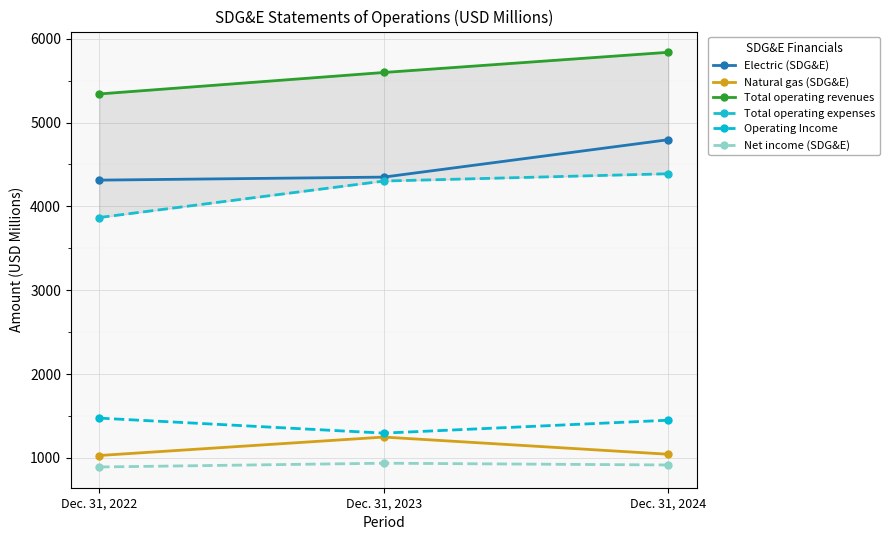

Which series has the widest spread of values?

Total operating expenses